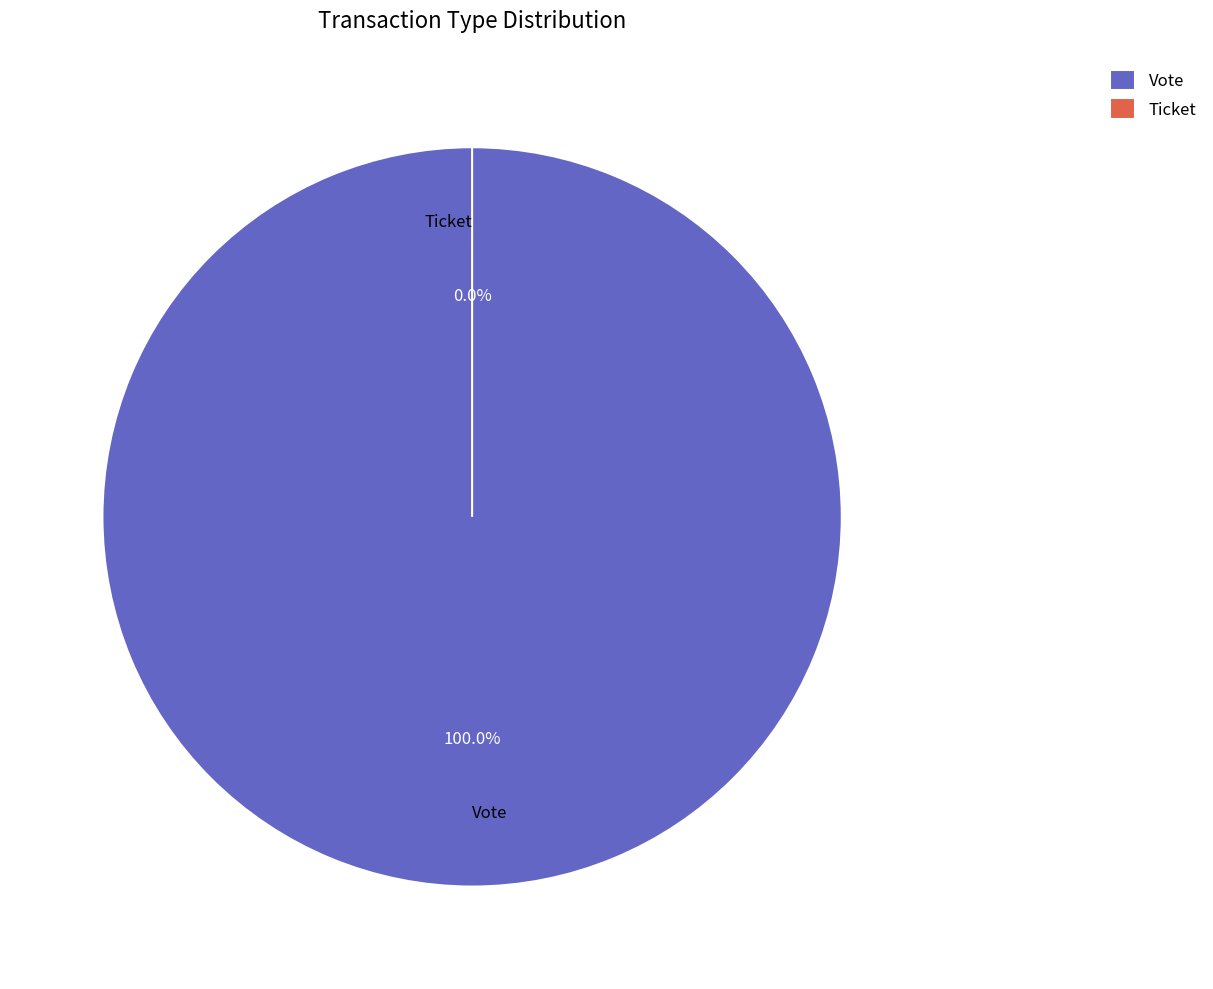

How many segments does this pie chart have?

2